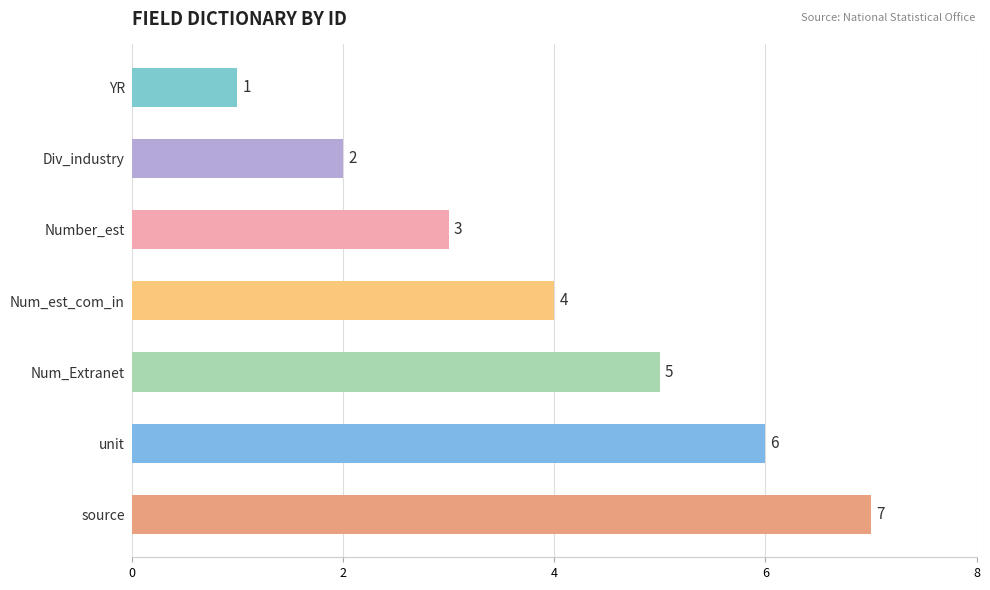

Does the chart contain stacked bars?

No